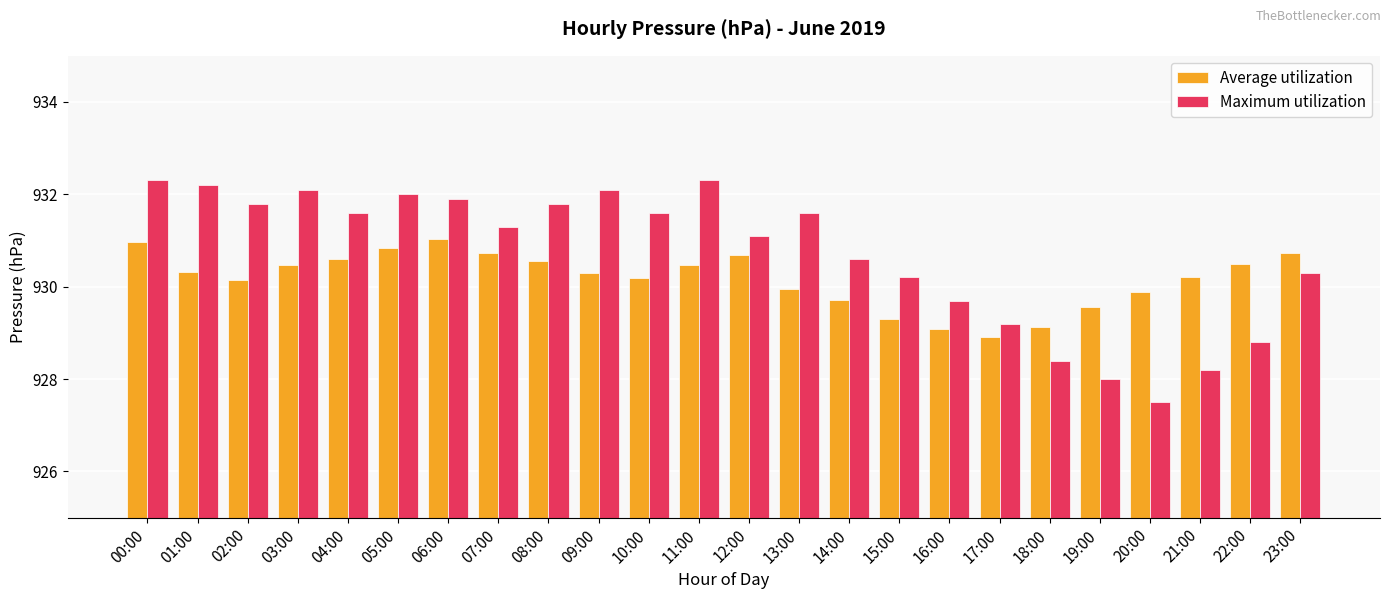

The Average utilization series shows 564.9 at 22:00. True or false?

False